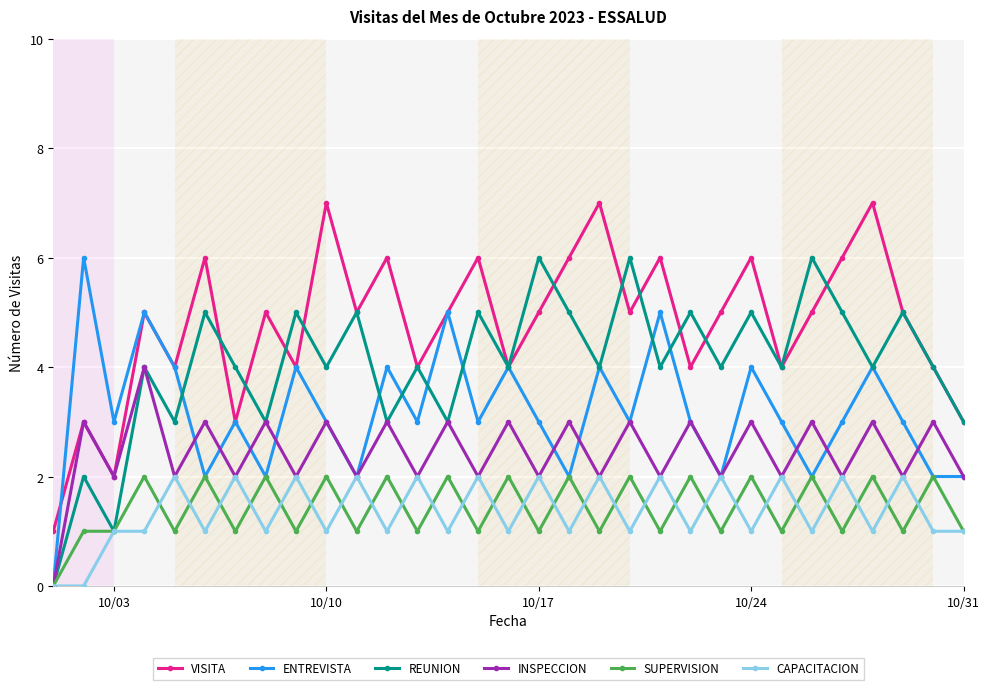

How many ENTREVISTA values are between 2 and 4?

26